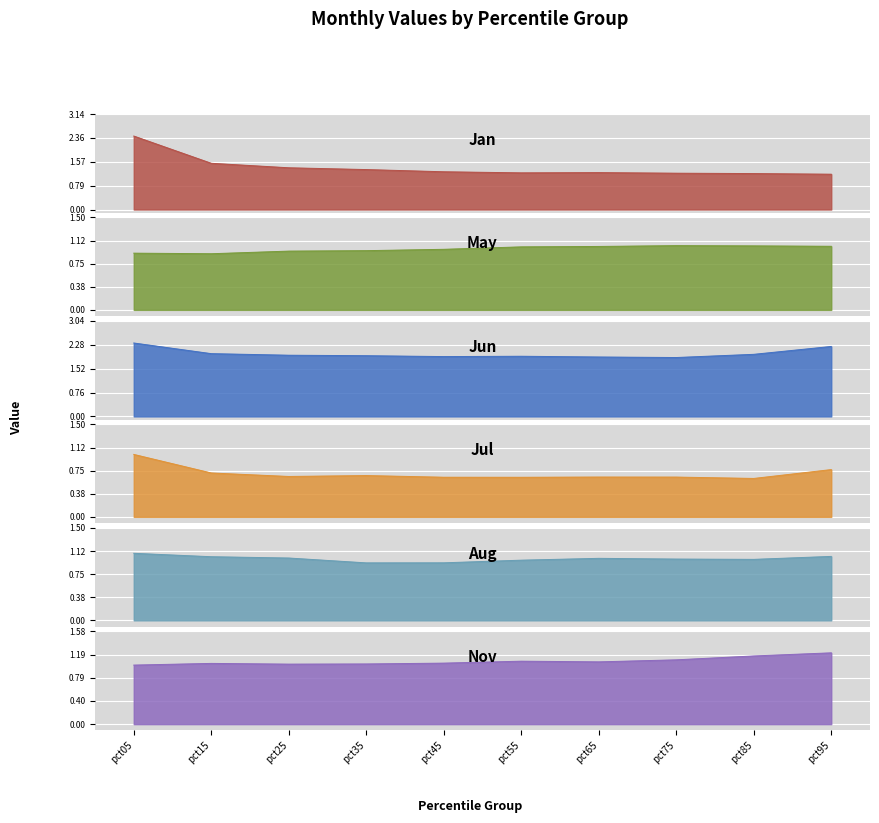

What is the sum of the May values at pct65 and pct75?

2.1